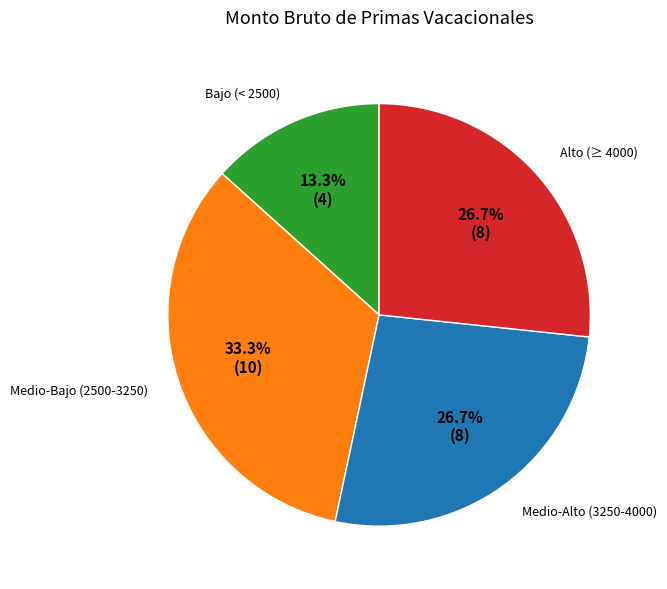

Count the number of slices in the pie.

4